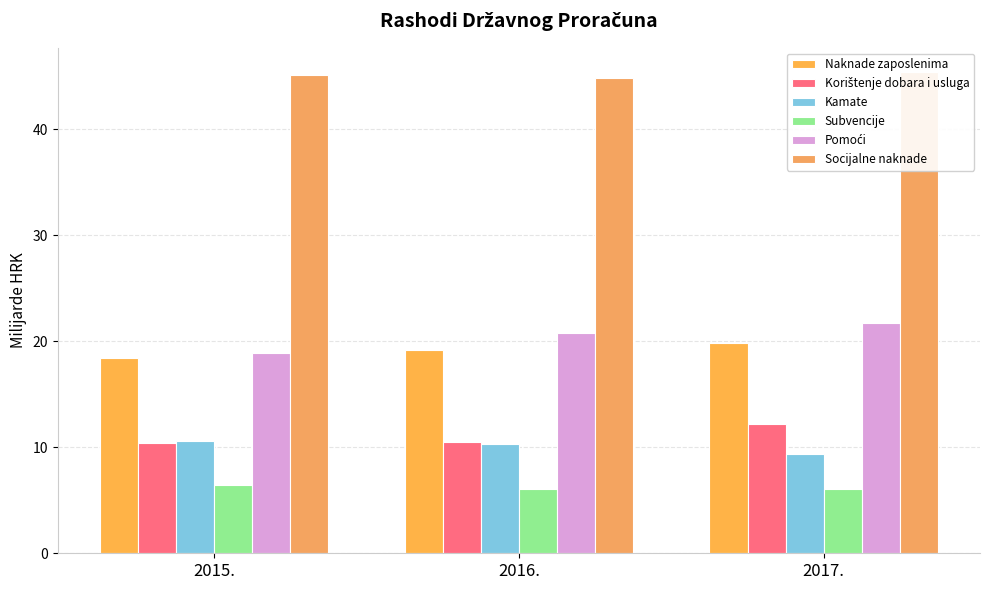

What are all the series names shown in the legend?

Naknade zaposlenima, Korištenje dobara i usluga, Kamate, Subvencije, Pomoći, Socijalne naknade